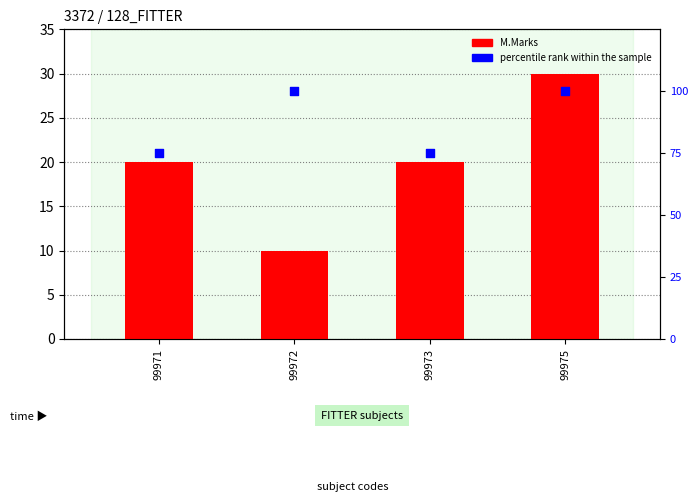

Which series reaches the minimum Y coordinate?

M.Marks